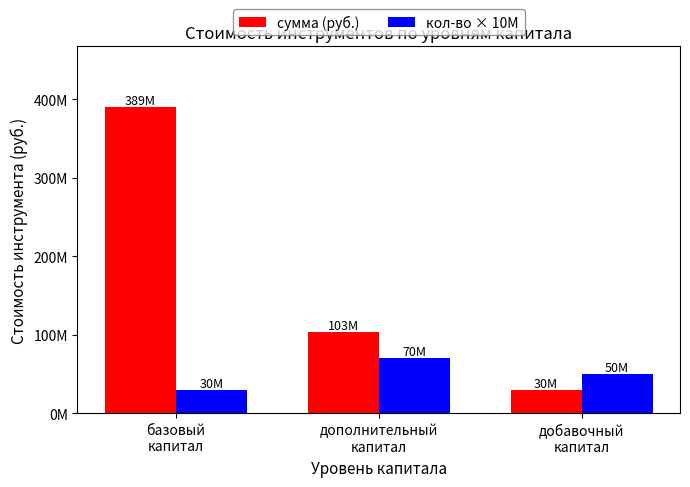

What is the difference between the second highest and minimum values in the кол-во × 10М series?

20000000